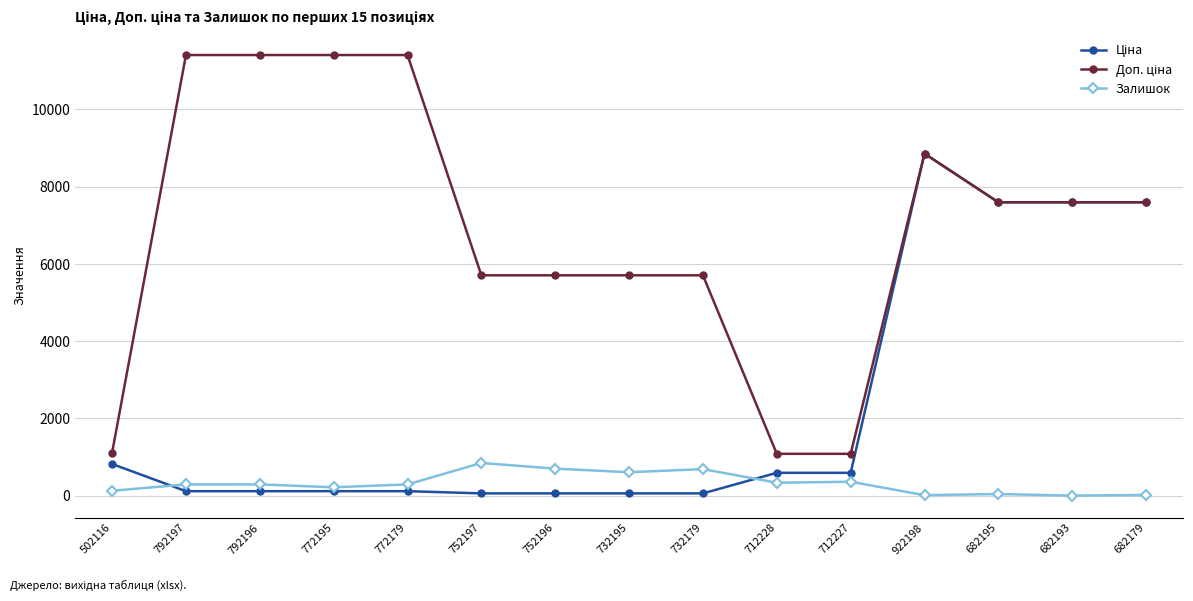

What is the highest value of the Залишок series?

845.0